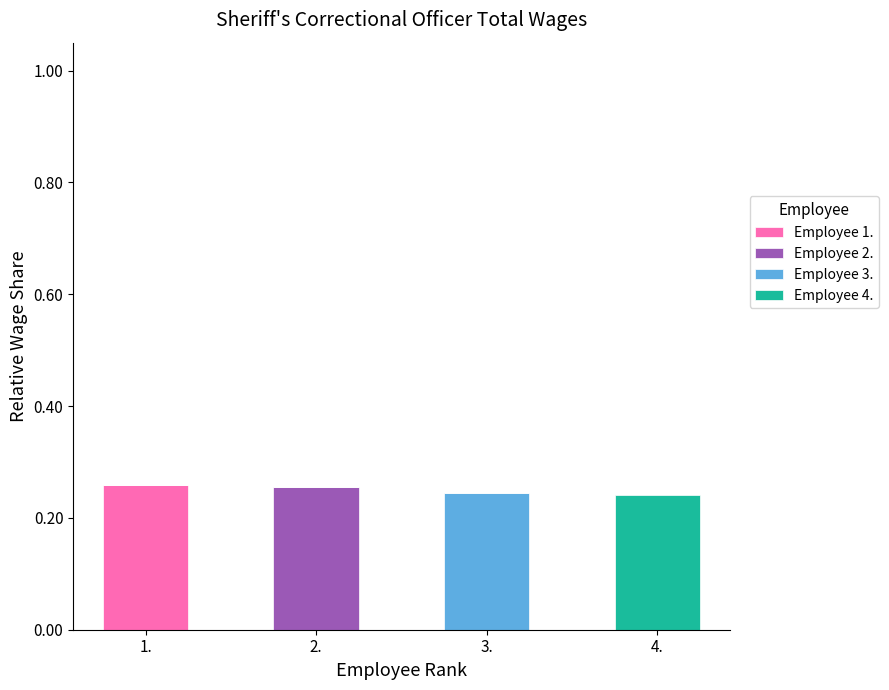

Is it true that Employee 1. equals 0.1 at 1.?

False